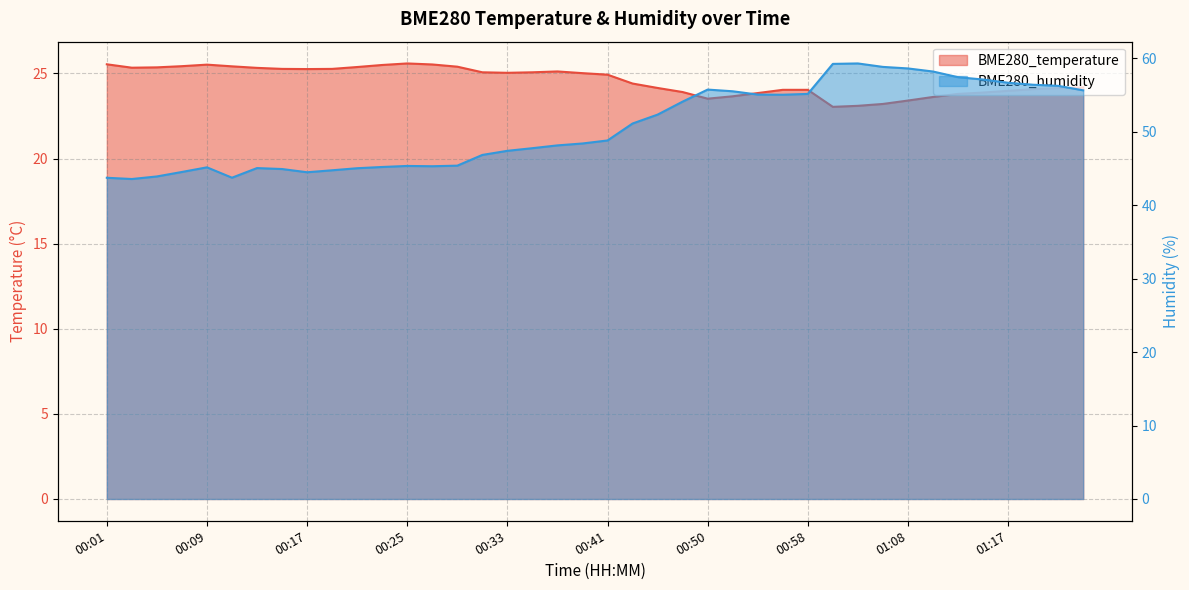

What is the label of the 18th point from the right?

00:45